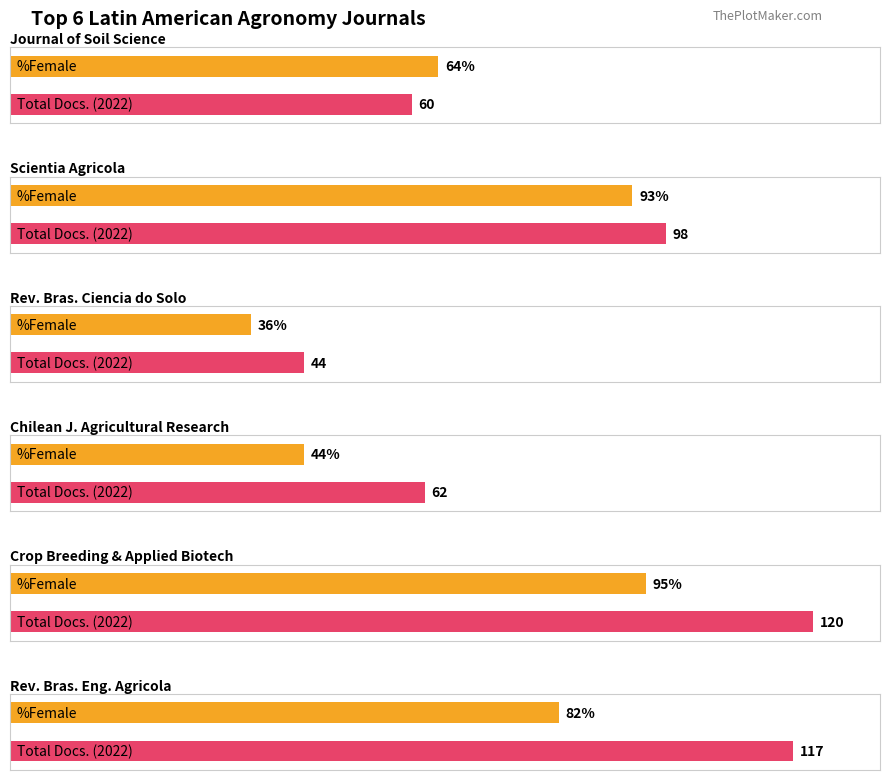

What is the sum of the Maximum utilization values at Rank 4 and Rank 5?

182